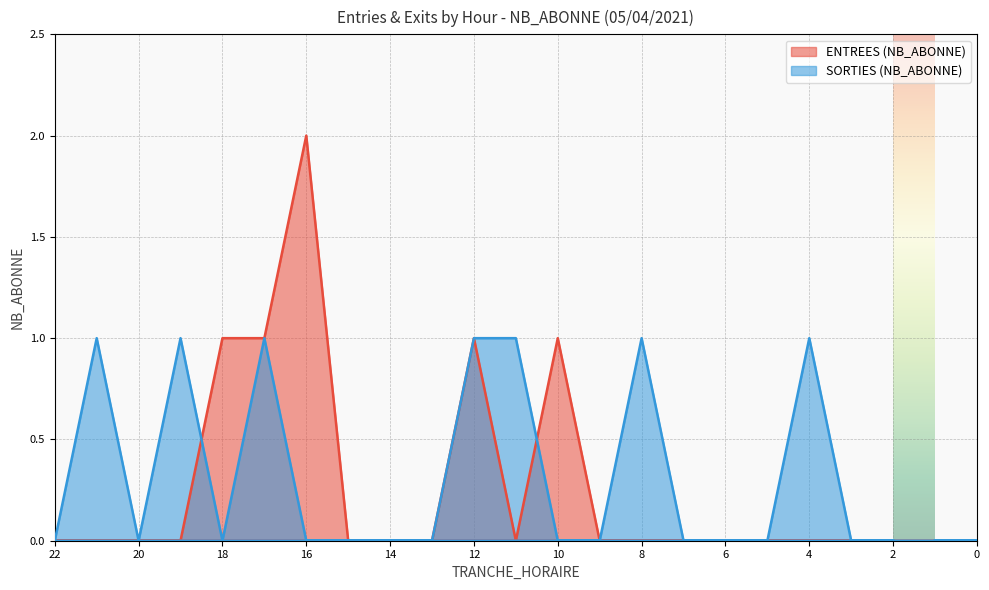

In ENTREES (NB_ABONNE), how many points are lower than both neighbors (excluding endpoints)?

1